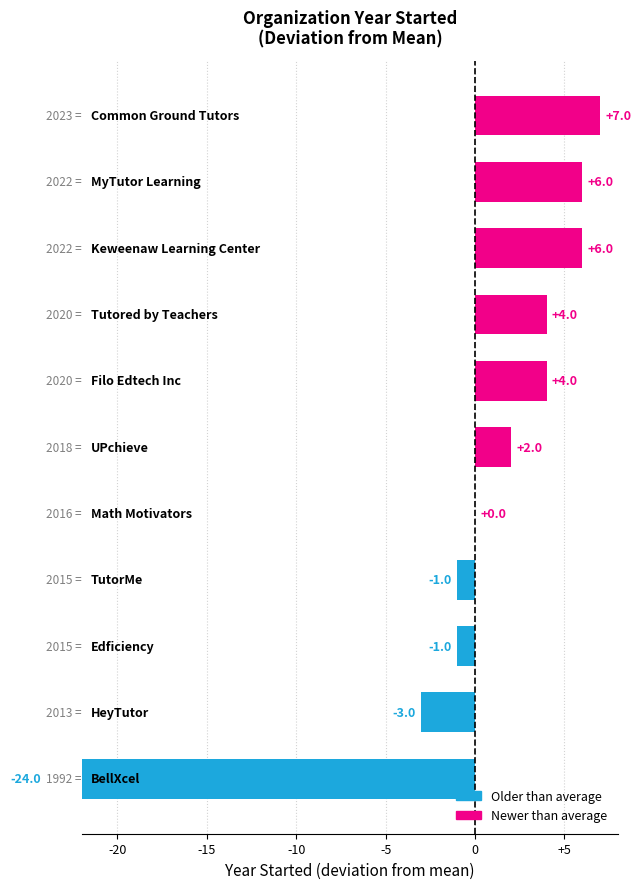

Approximately how many times larger is the value at UPchieve compared to MyTutor Learning?

1.0